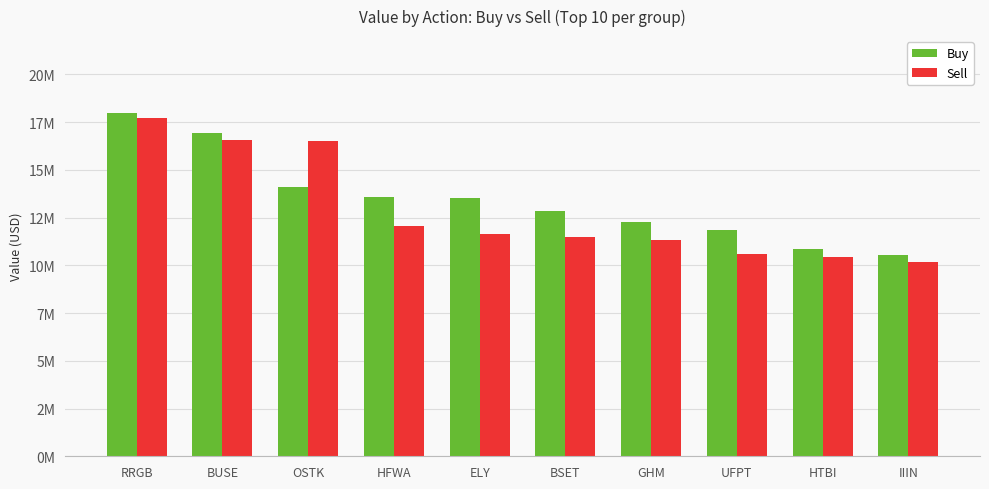

What is the label of the 6th bar from the left?

BSET